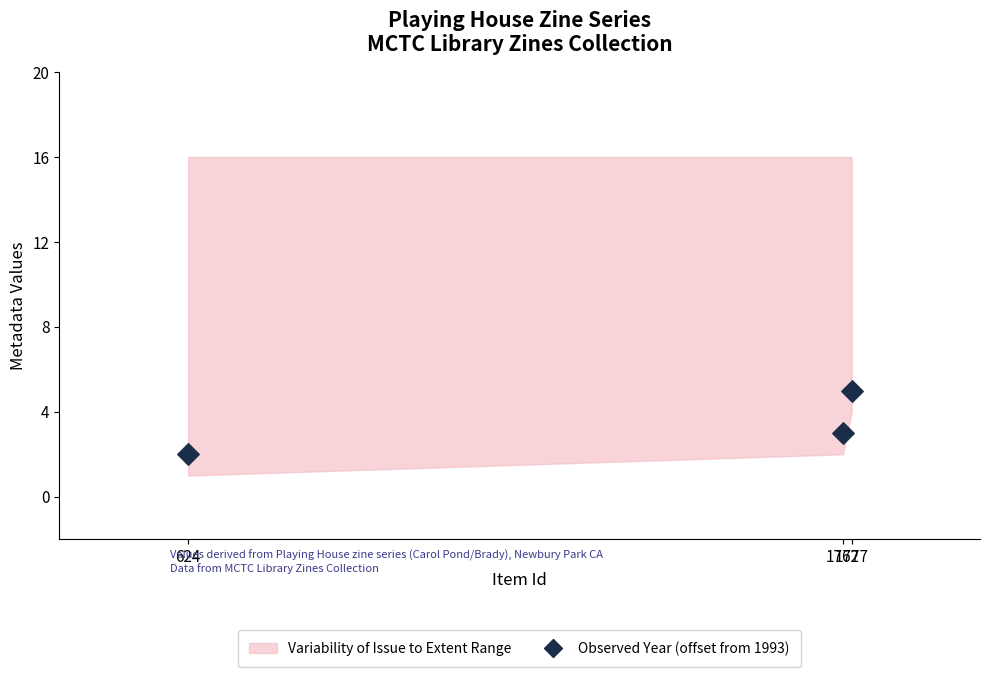

What is the average Y value?

3